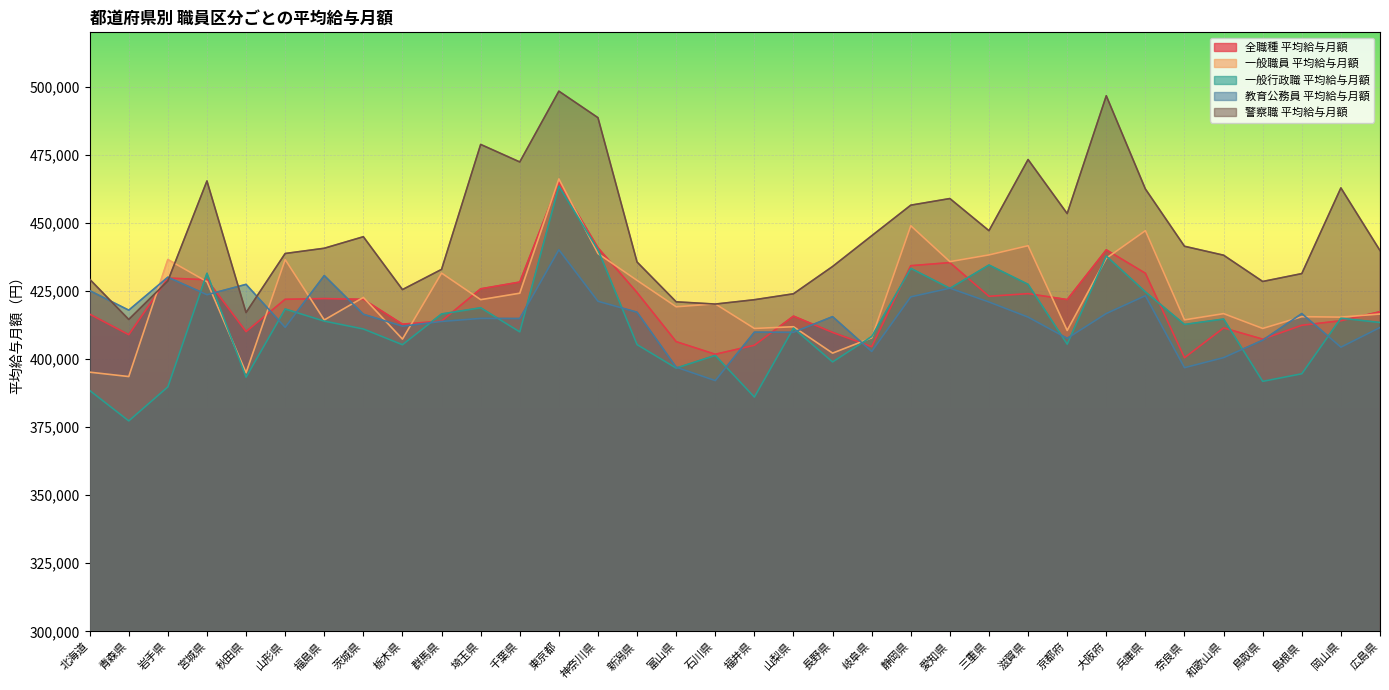

The 一般行政職 平均給与月額 series shows 463448 at 東京都. True or false?

True